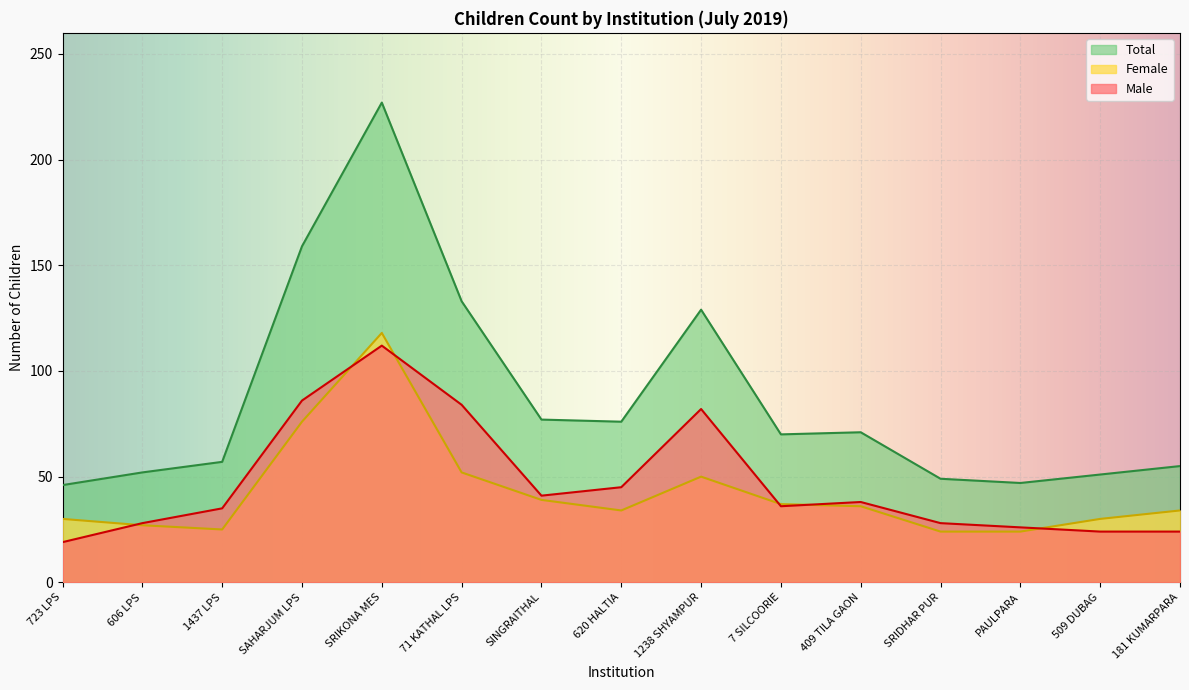

True or false: Female has more than 2 points higher than both neighbors.

False